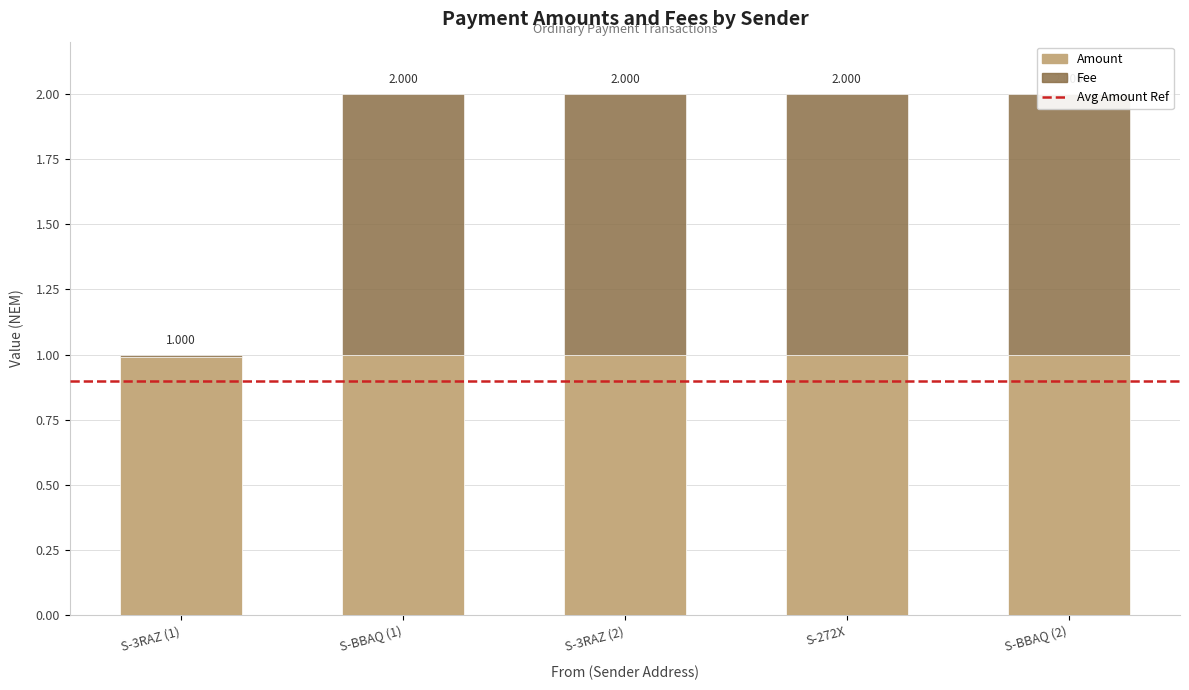

What is the label of the 2nd bar from the left?

S-BBAQ (1)